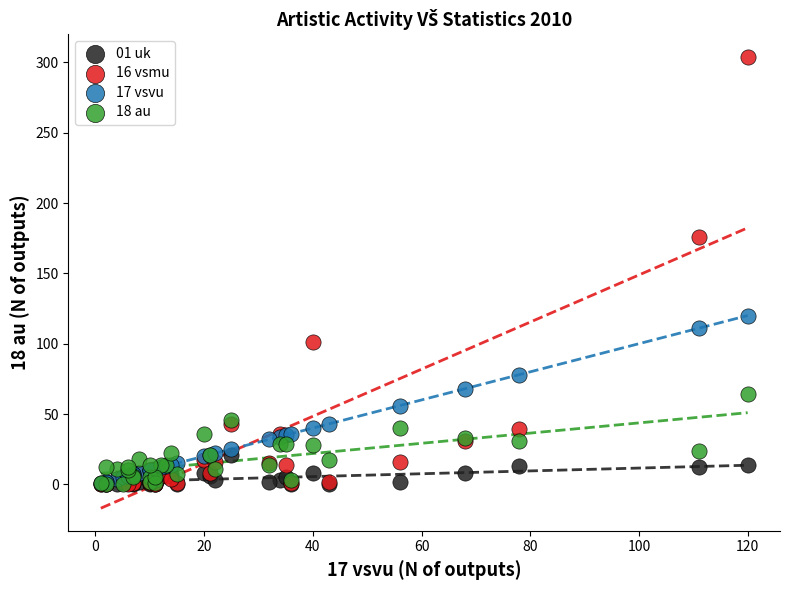

Which series has the widest spread of Y values?

16 vsmu